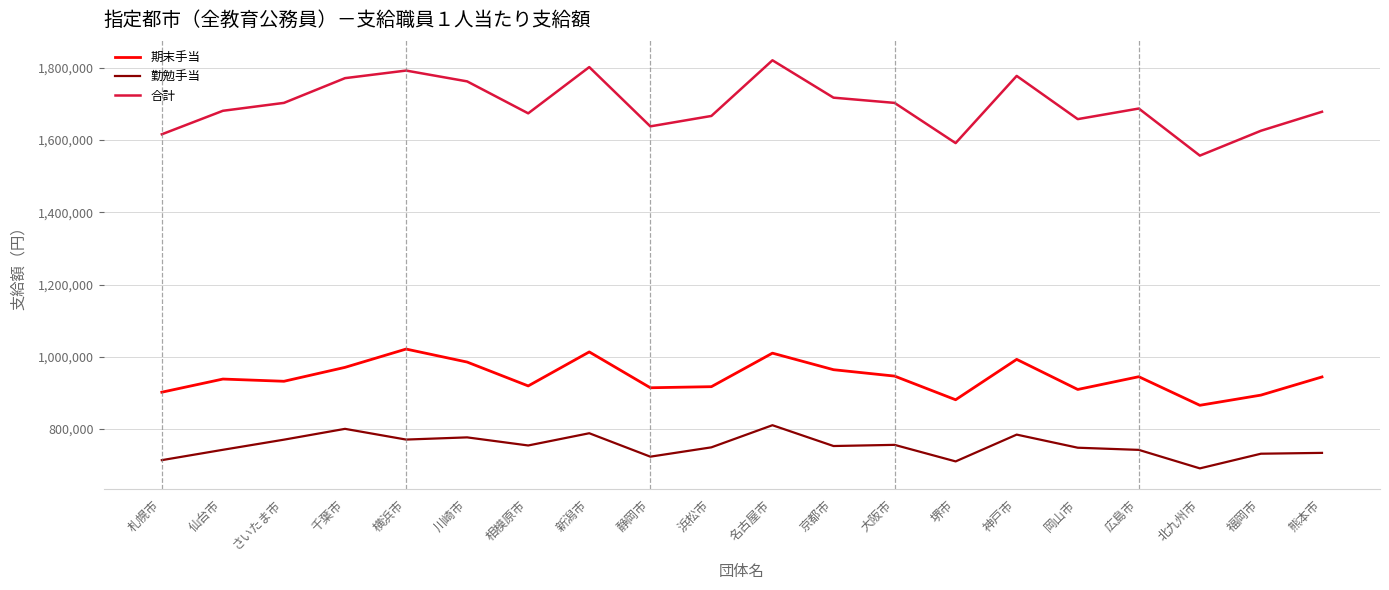

What is the minimum value shown in the chart?

691196